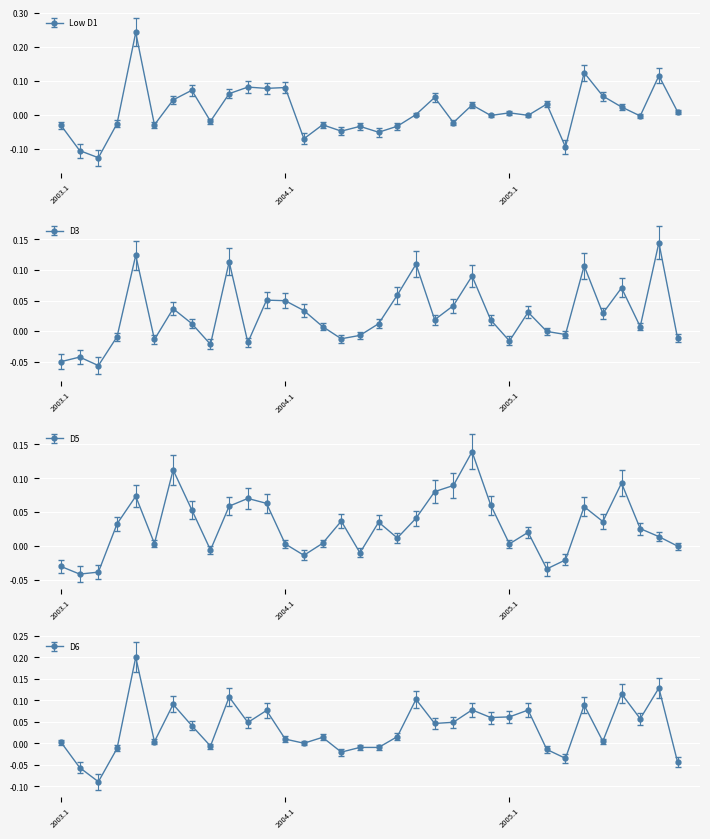

Is this an area chart (filled region under the line)?

No